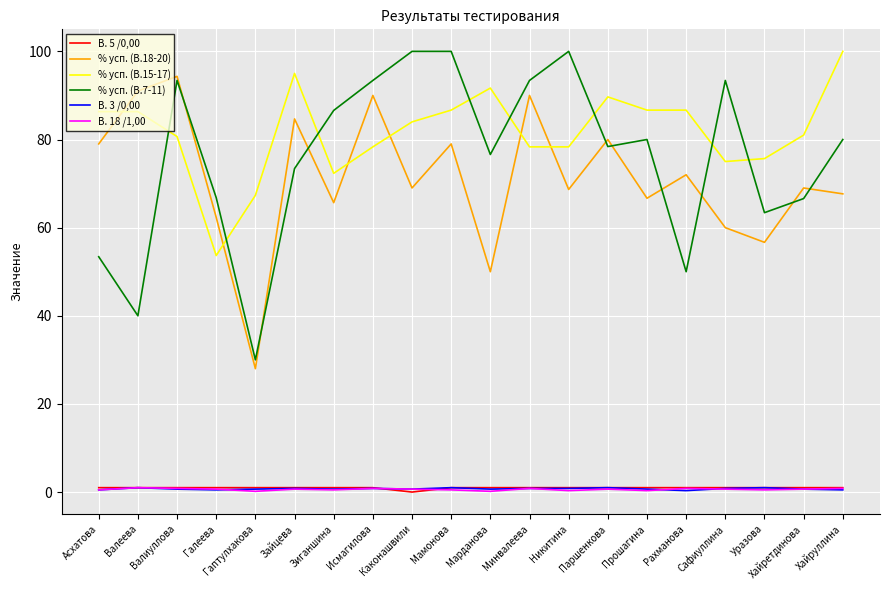

Is the value of % усп. (В.15-17) at Паршенкова greater than the value of % усп. (В.7-11) at Марданова?

Yes